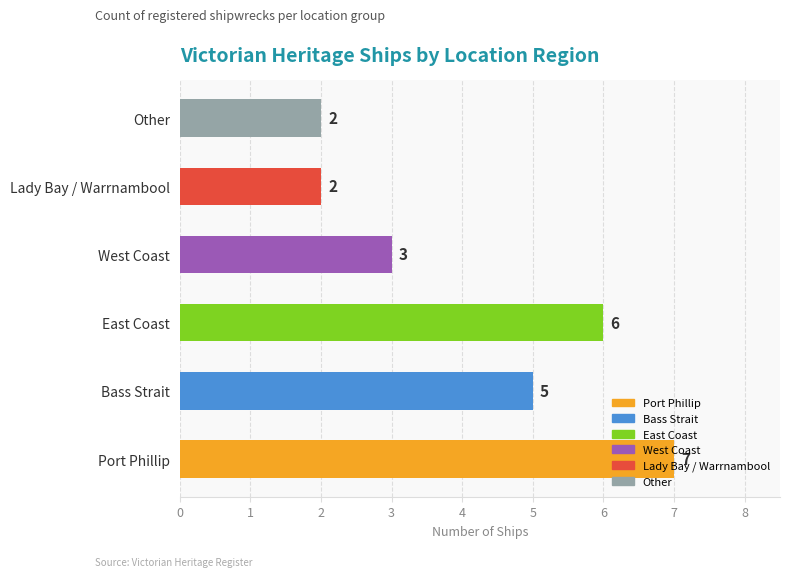

At which category does the chart reach its peak across all series?

Port Phillip